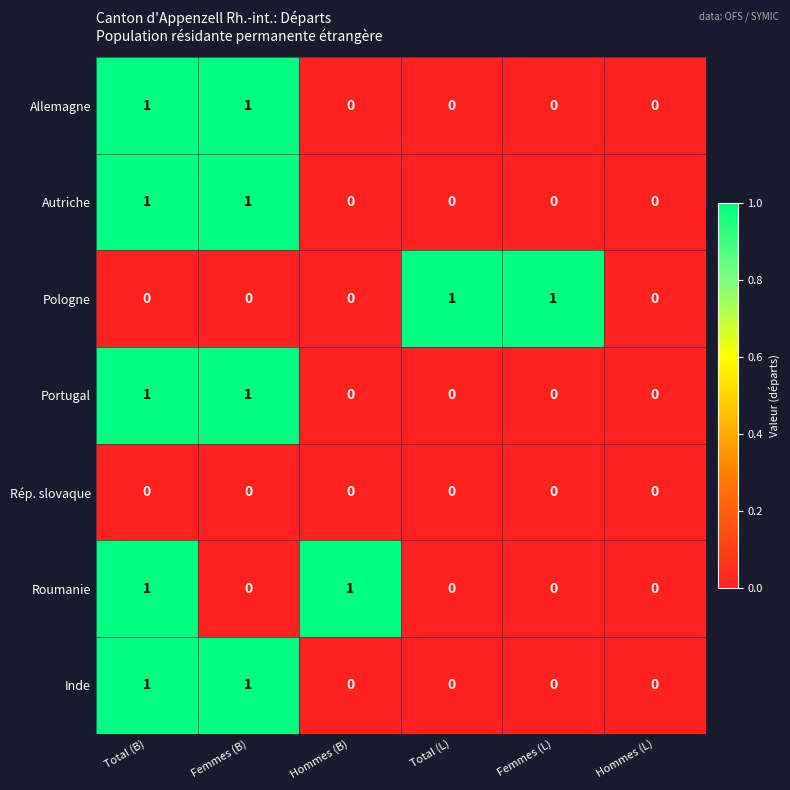

Count the Autriche values in the range 0 to 1.

6